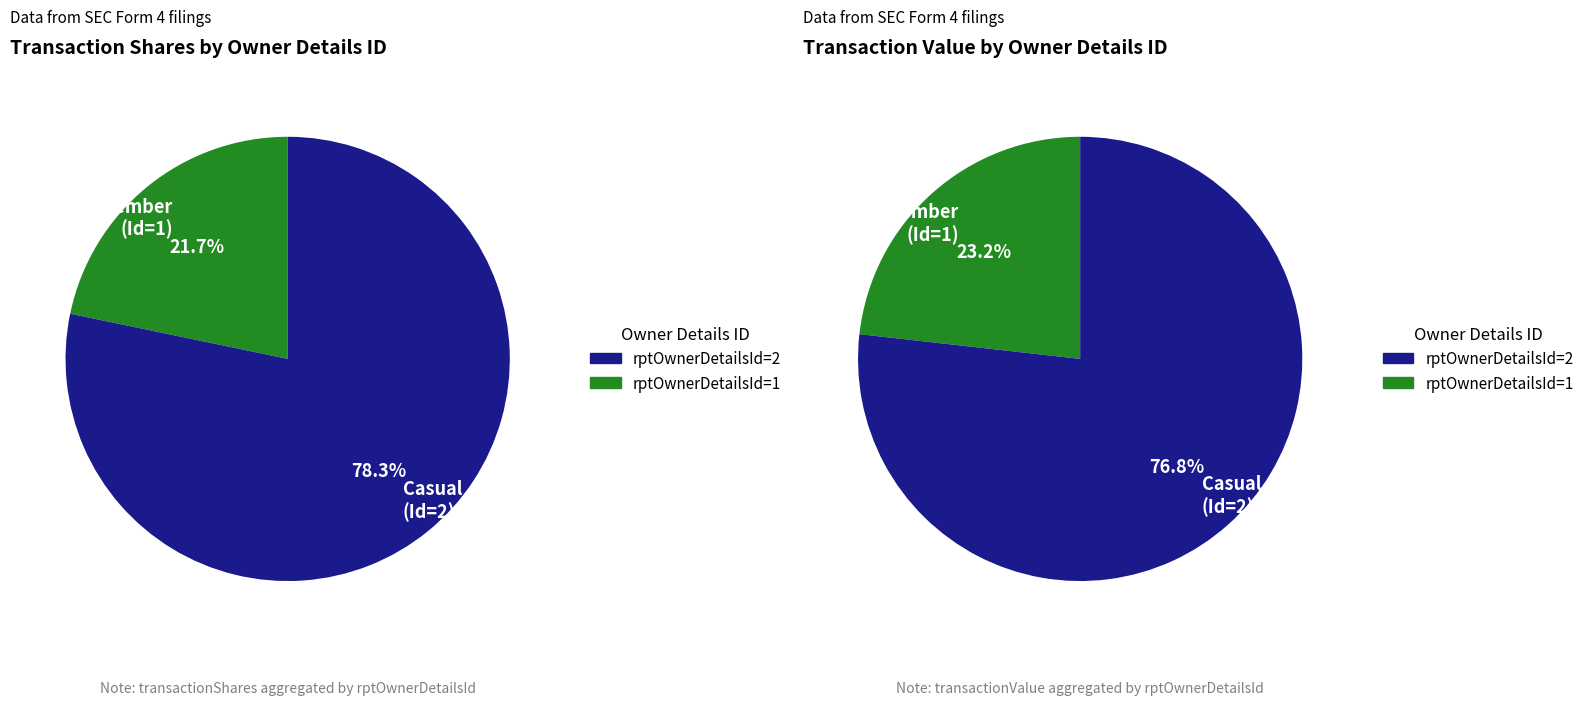

Which slice is the smallest?

2012-05-04 (rptOwnerDetailsId=1)